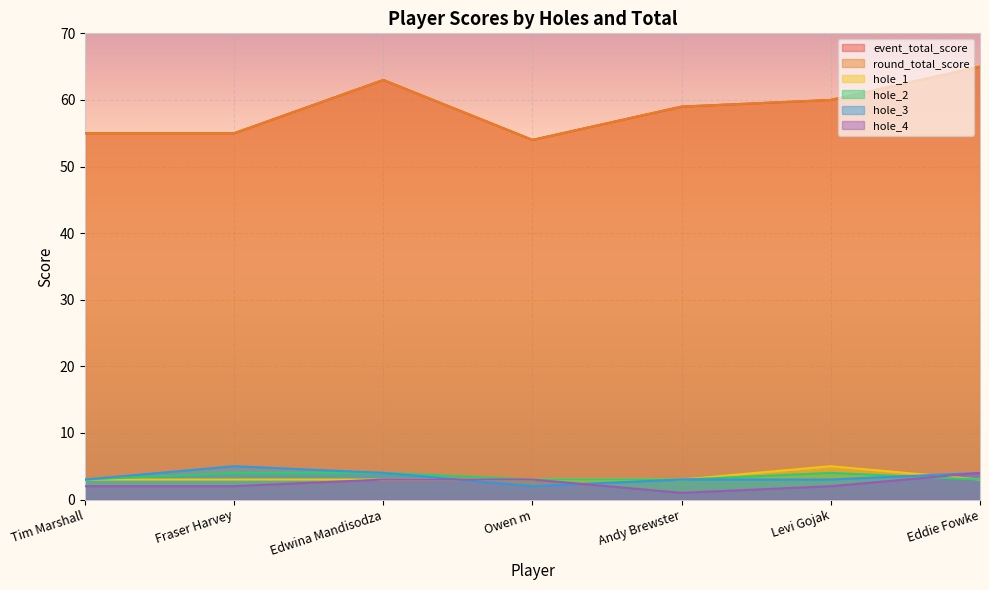

True or false: hole_2 and event_total_score intersect in this chart.

False